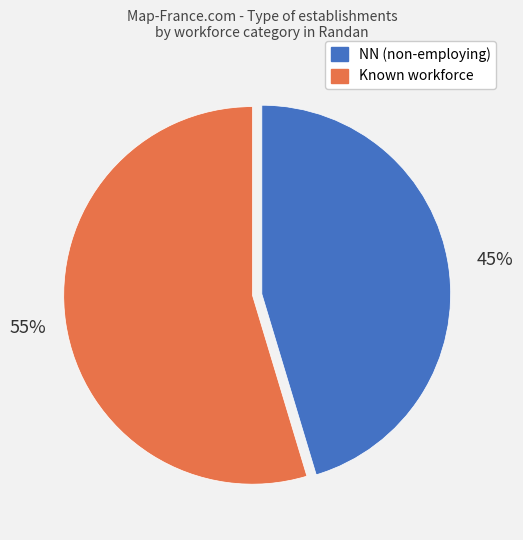

Is there any slice that represents more than half of the pie?

Yes